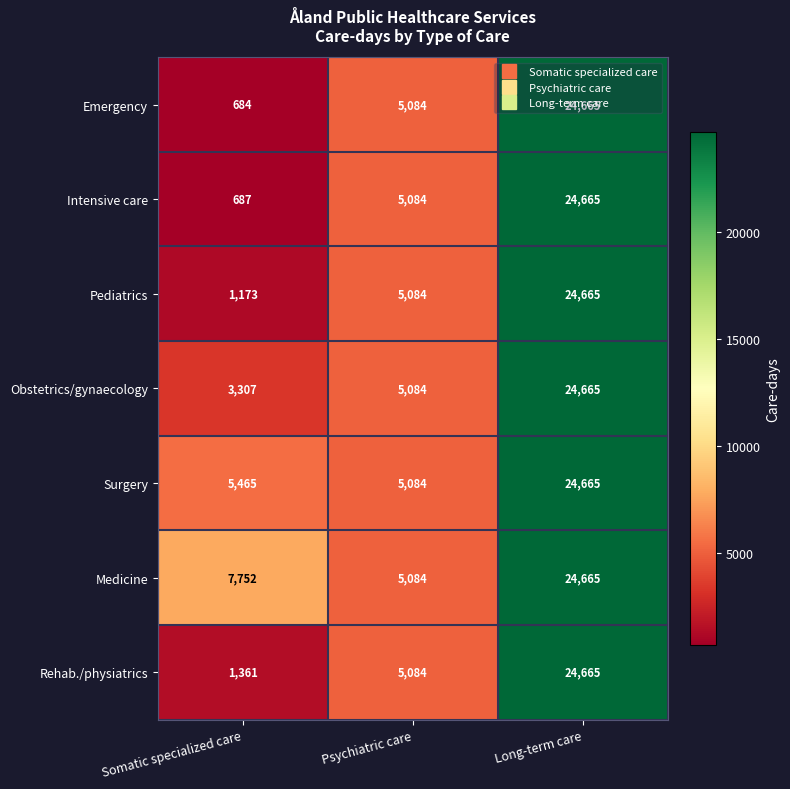

At which category does the chart reach its peak across all series?

Long-term care